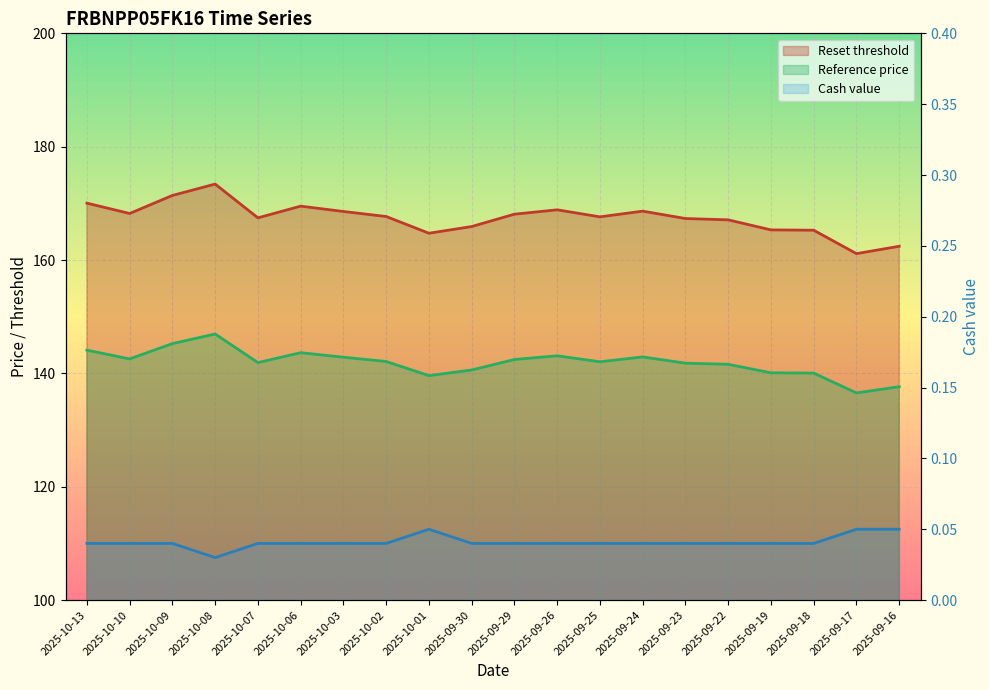

What is the label of the 14th point from the left?

2025-09-24